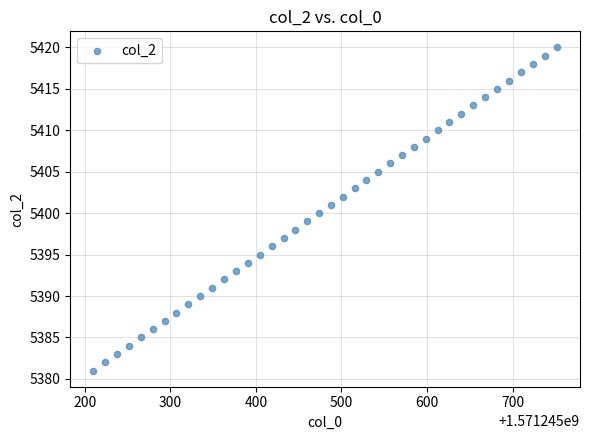

What is the range of Y values (max minus min)?

39